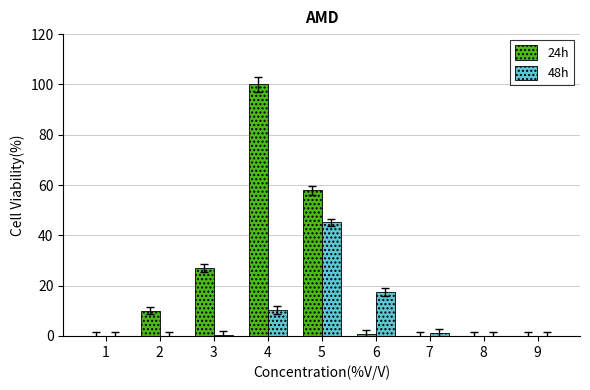

What is the greatest value displayed?

100.0